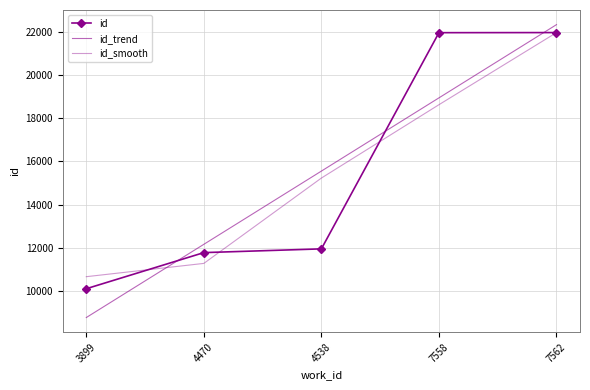

How many lines are shown in the chart?

3